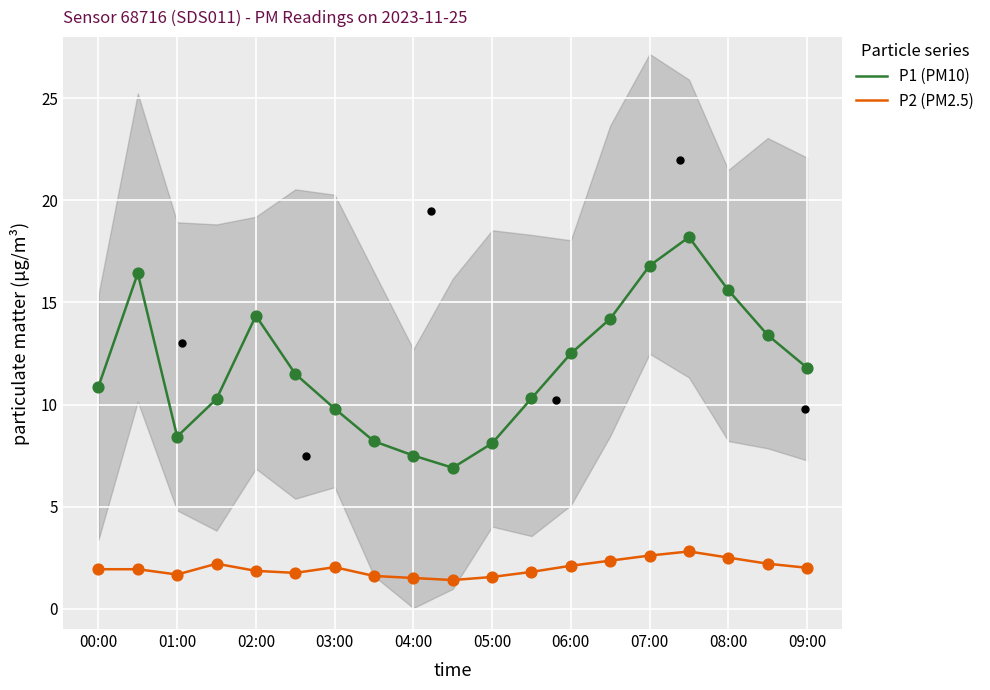

At how many categories does at least one series exceed 17?

1